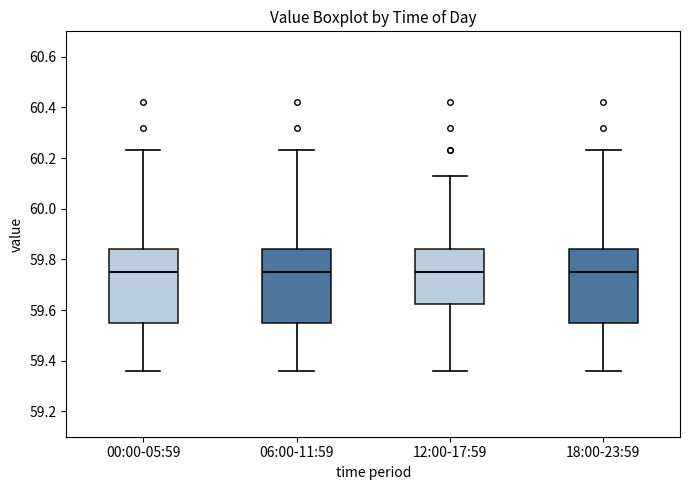

Reading left to right, transcribe this box plot: for each box, give where its median line is, the range the box spans, and where its two whiskers end, as read against the y-axis. The values are not printed on the chart, so give them approximately, as read against the axis.

00:00-05:59: median 59.76, box 59.56 to 59.84, whiskers 59.36 to 60.24
06:00-11:59: median 59.76, box 59.56 to 59.84, whiskers 59.36 to 60.24
12:00-17:59: median 59.76, box 59.62 to 59.84, whiskers 59.36 to 60.14
18:00-23:59: median 59.76, box 59.56 to 59.84, whiskers 59.36 to 60.24